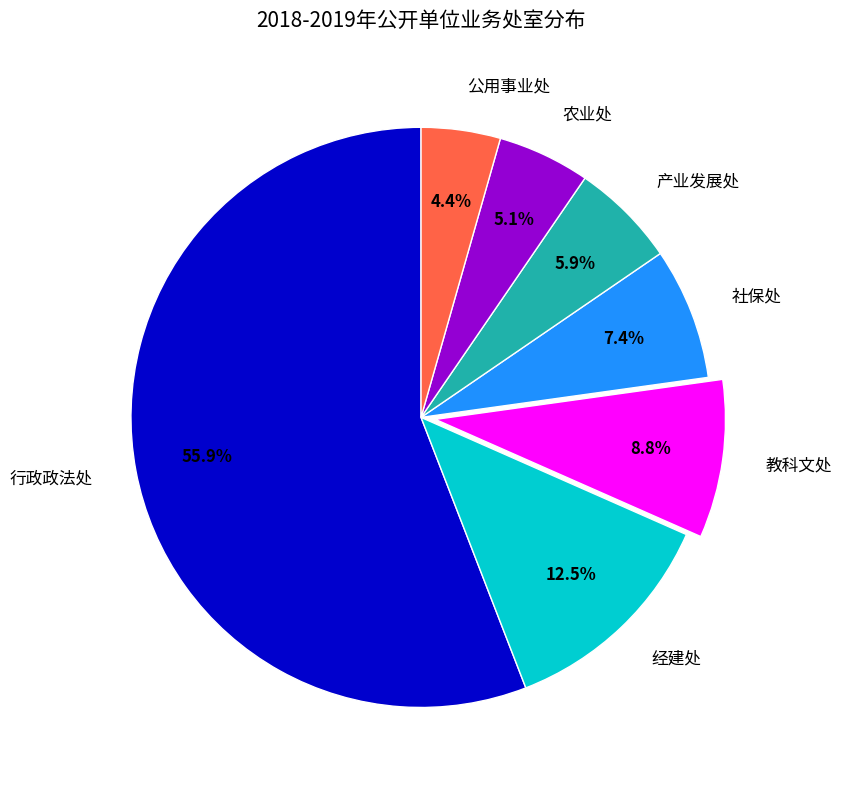

What portion of the pie excludes 行政政法处?

44.1%